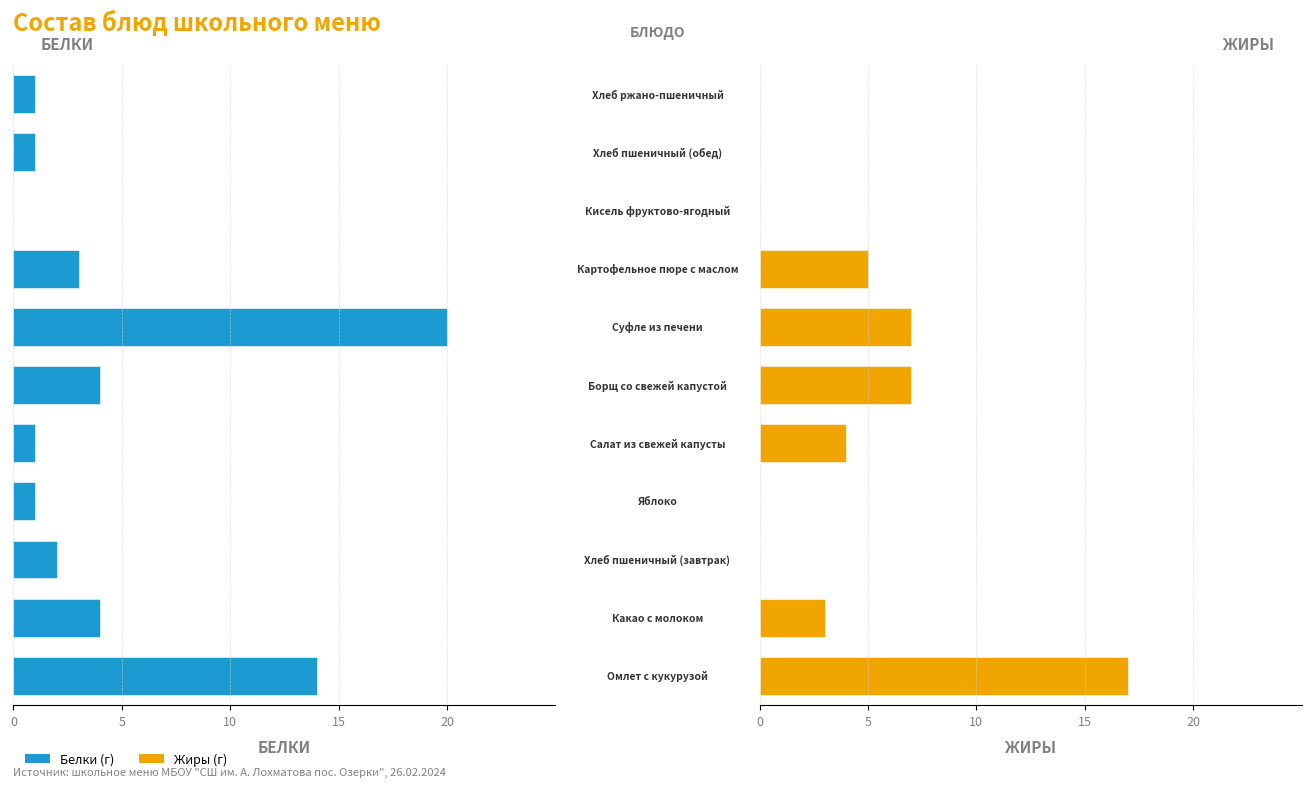

How many bars are there in each group?

2